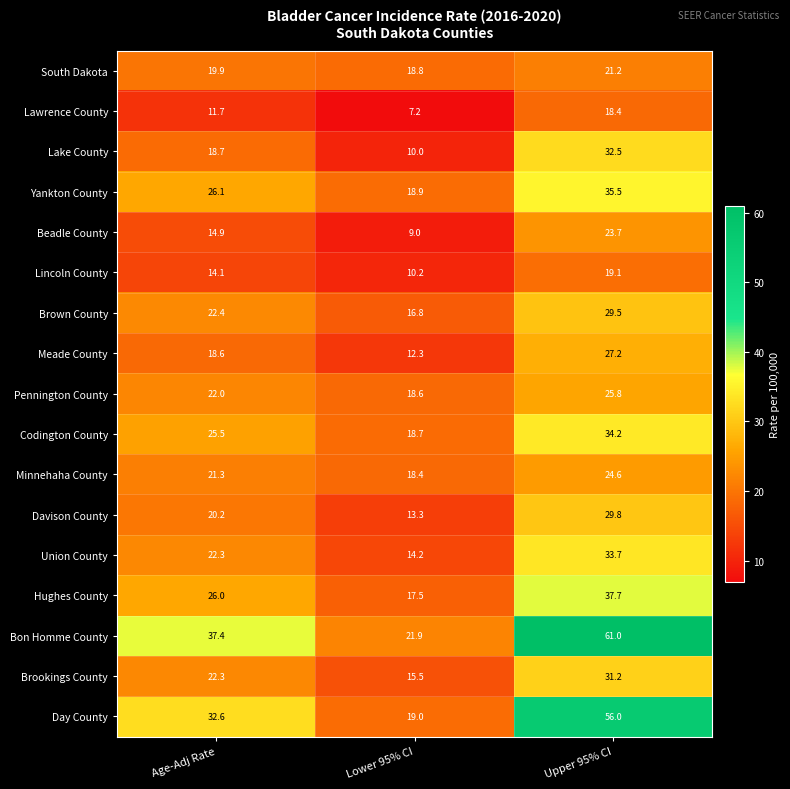

How many categories are shown in the chart?

3